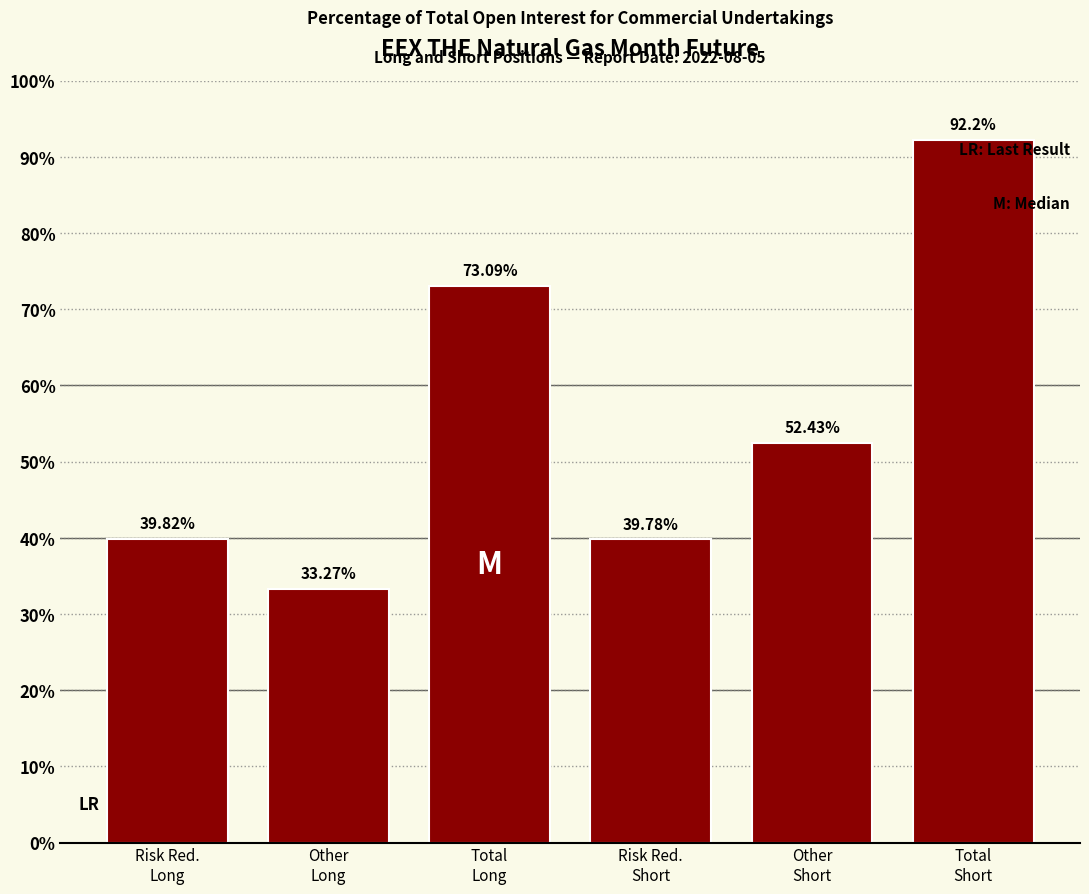

What is the average value?

55.1